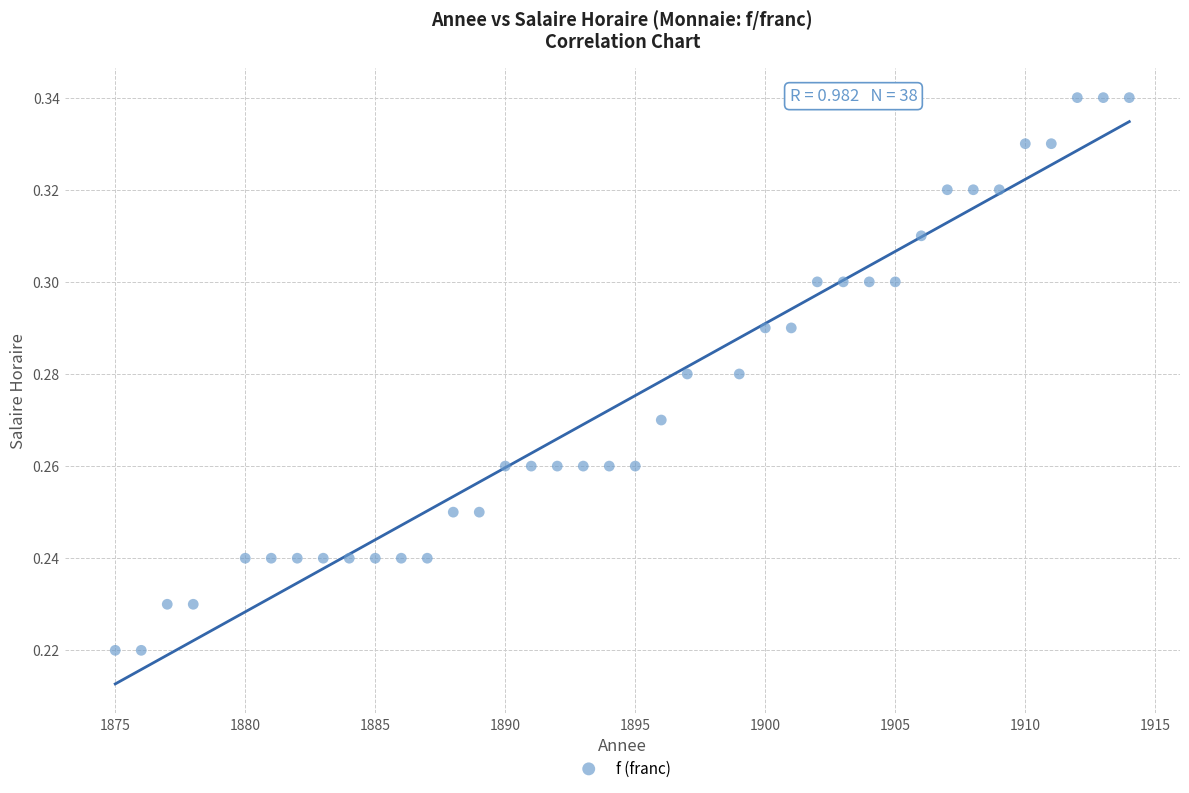

What is the range of X values (max minus min)?

39.0